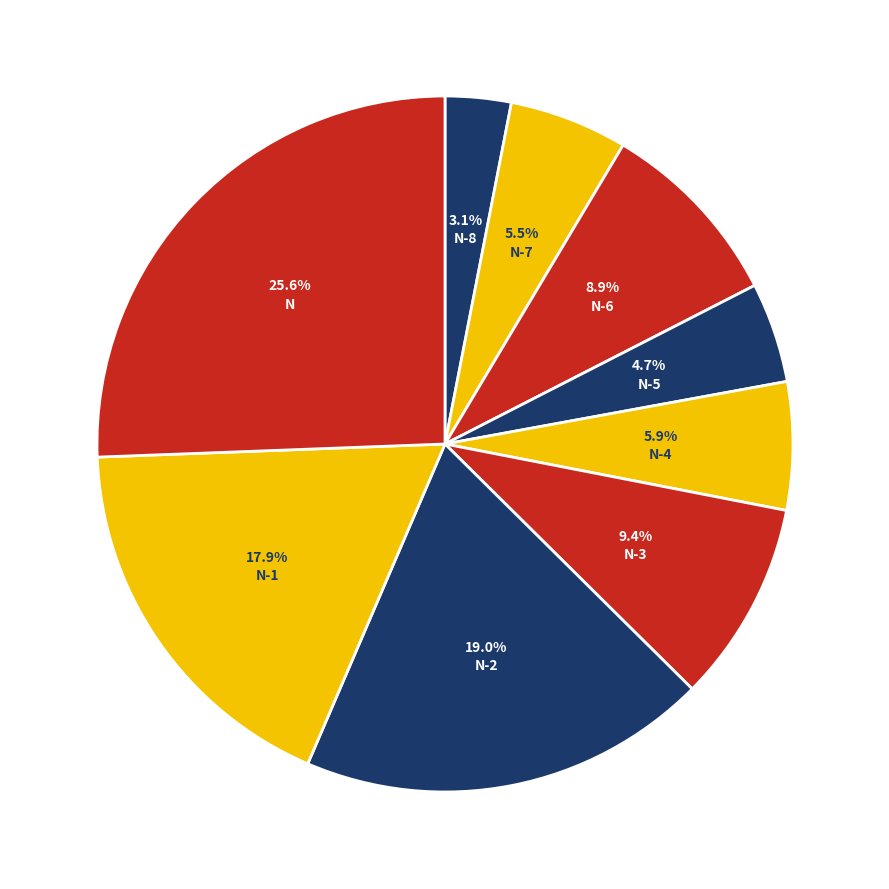

Which slice is the smallest?

N-8